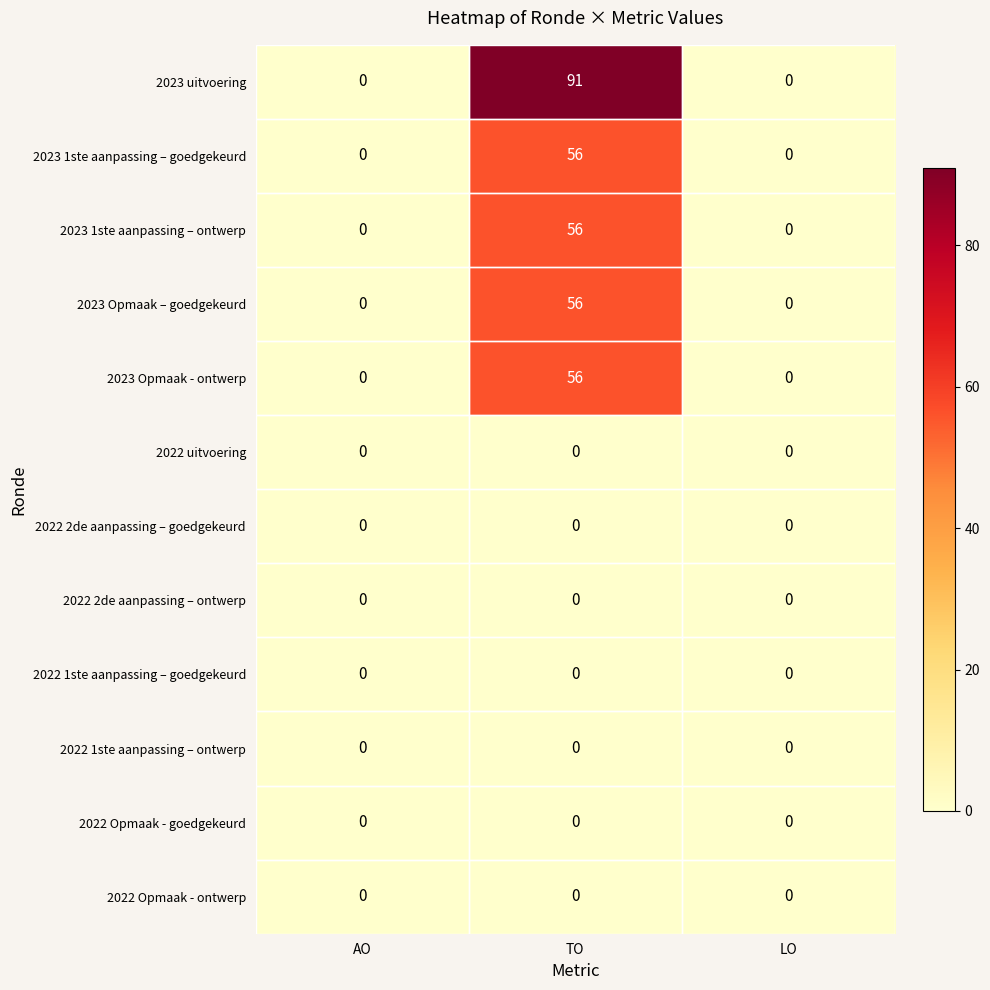

The value of 2023 Opmaak - ontwerp at AO is 0. True or false?

True